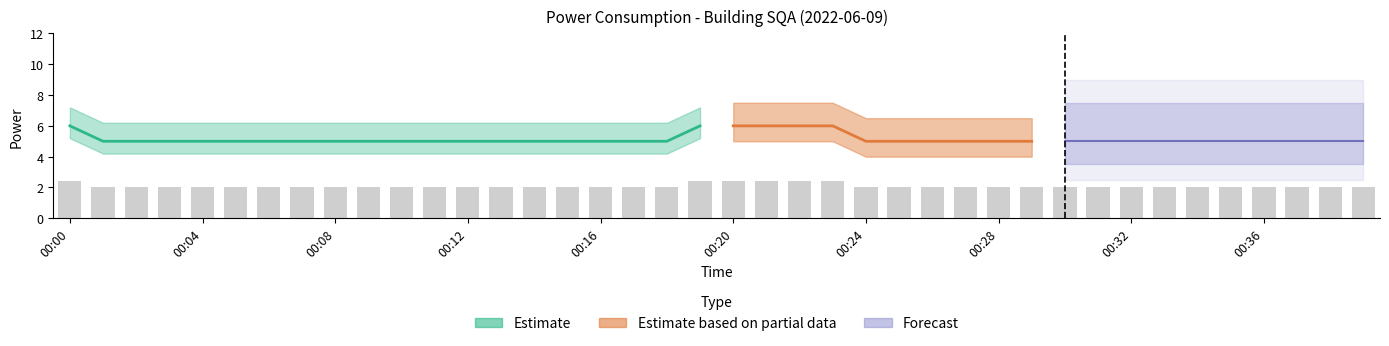

What is the average value?

2.1